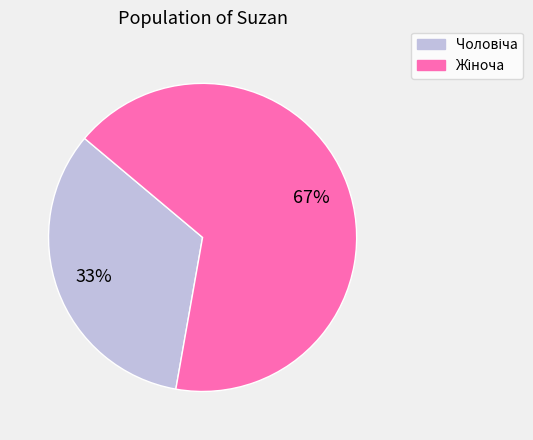

Is there any slice that represents more than half of the pie?

Yes